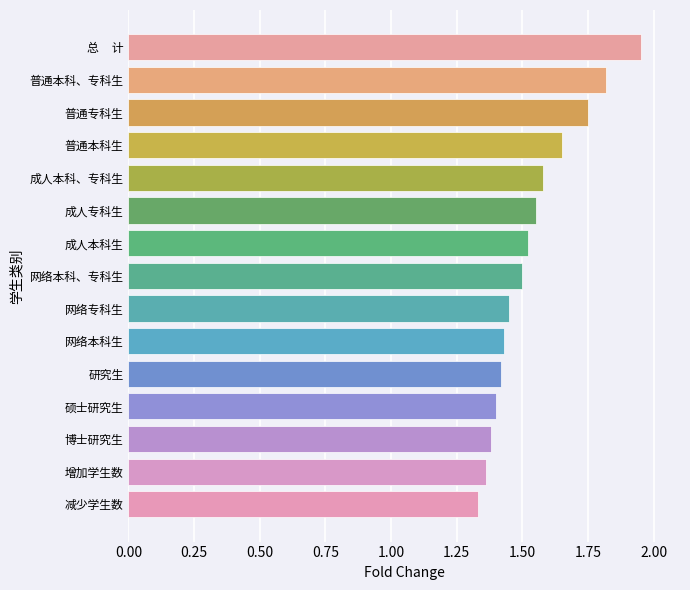

How many bars are there in total?

15